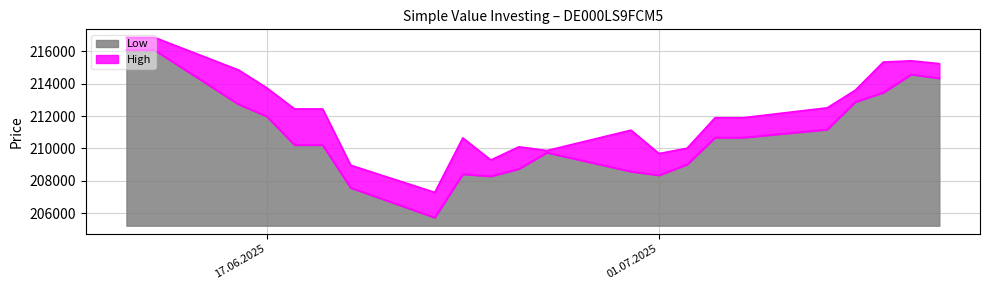

True or false: High and Low cross at least once.

False